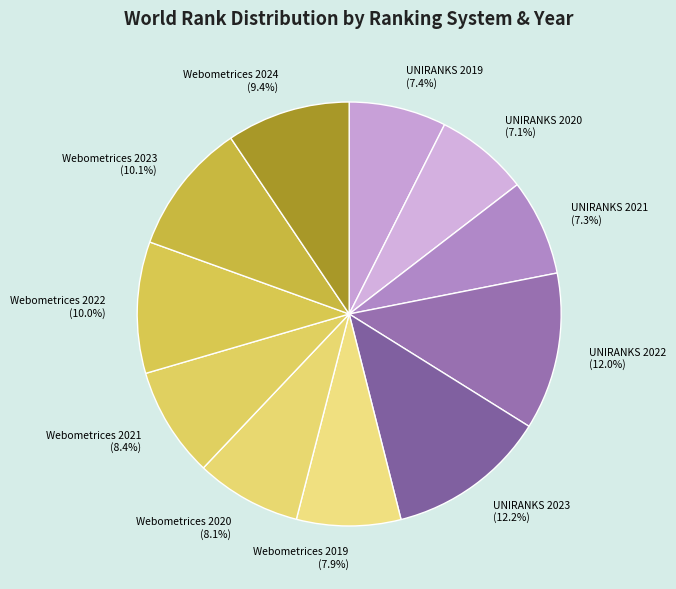

To the nearest percent, what portion does Webometrices 2023 represent?

10%